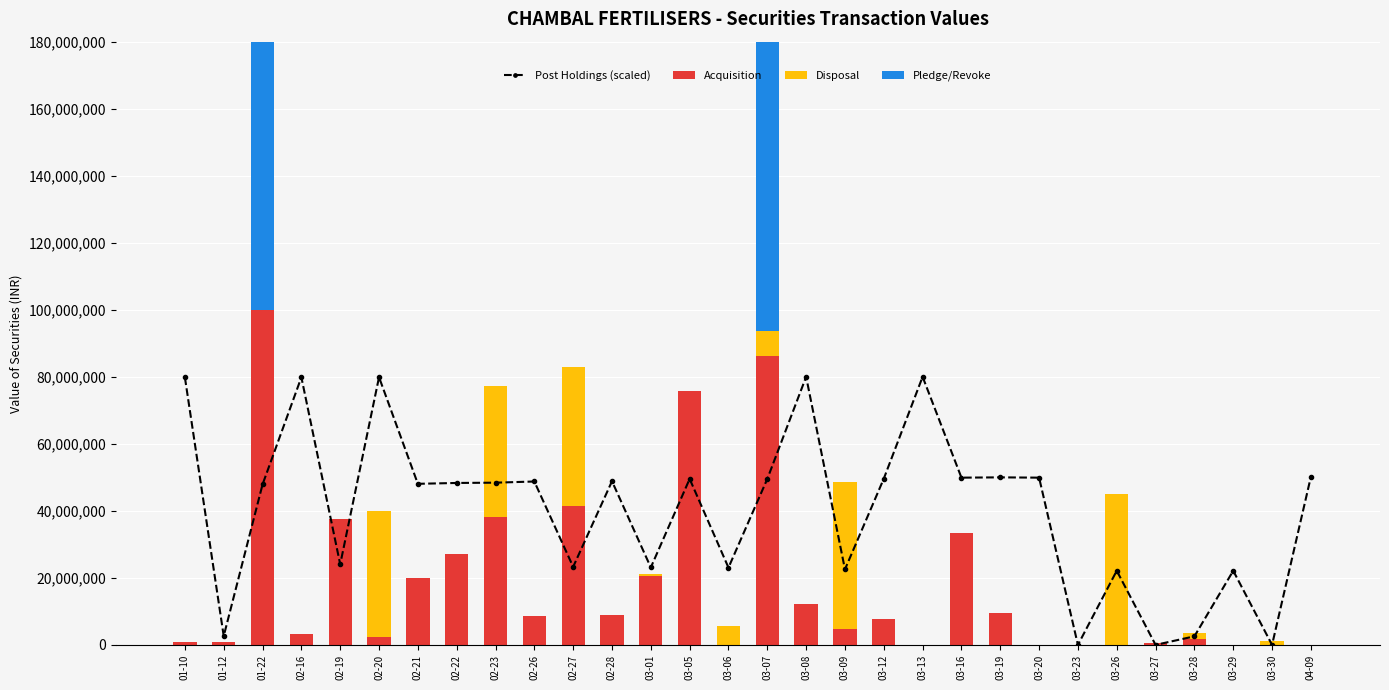

At which label is Disposal closest to 22457453?

03-07